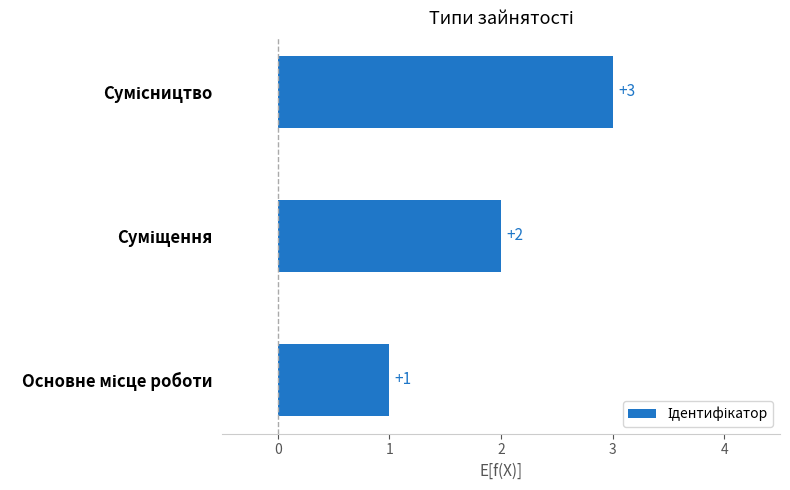

What is the difference between the maximum and minimum values?

2